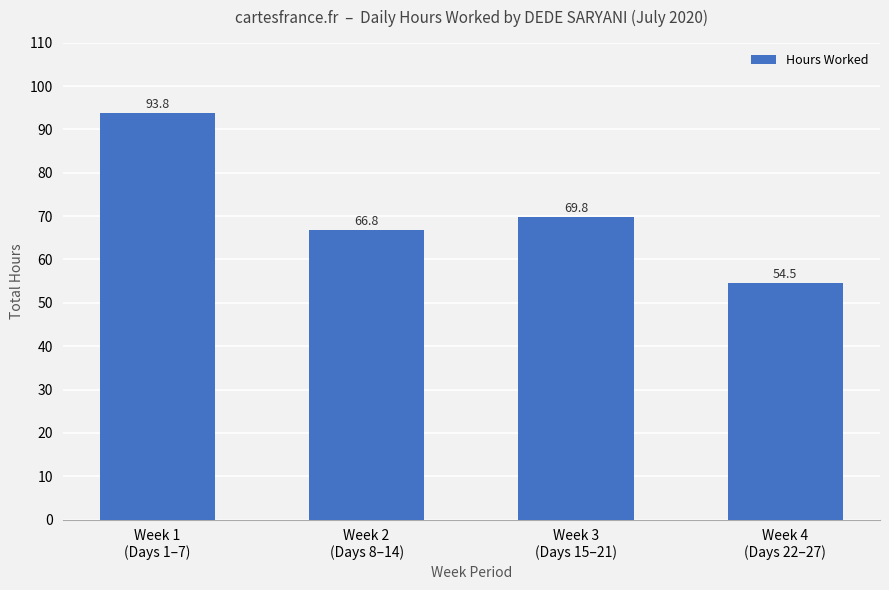

What is the difference between the maximum and minimum values?

39.2